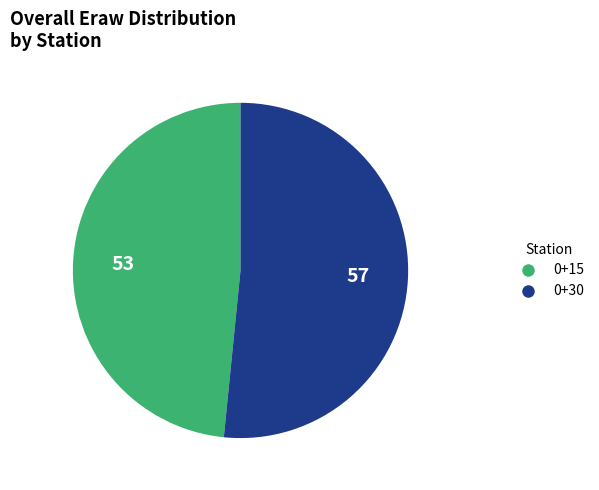

What is the majority slice?

0+30